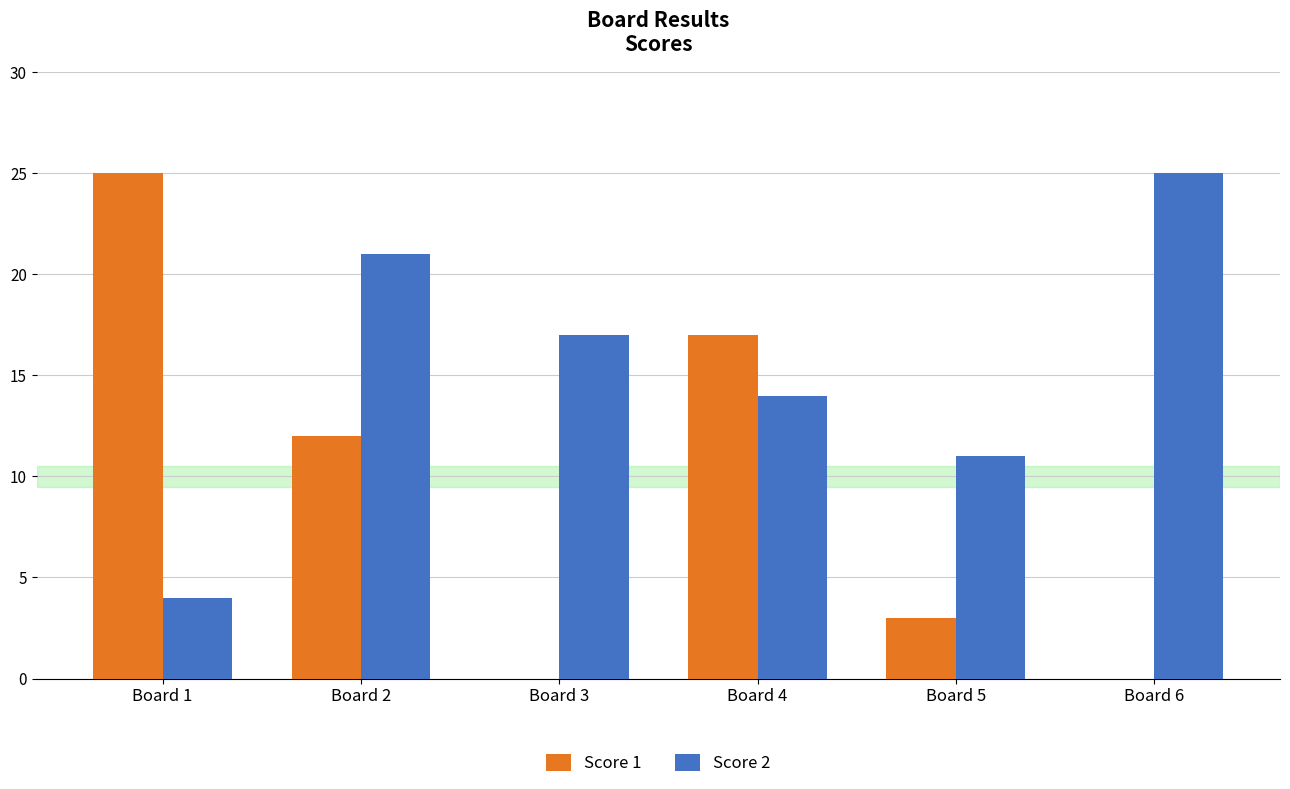

What is the sum of all Score 1 values?

57